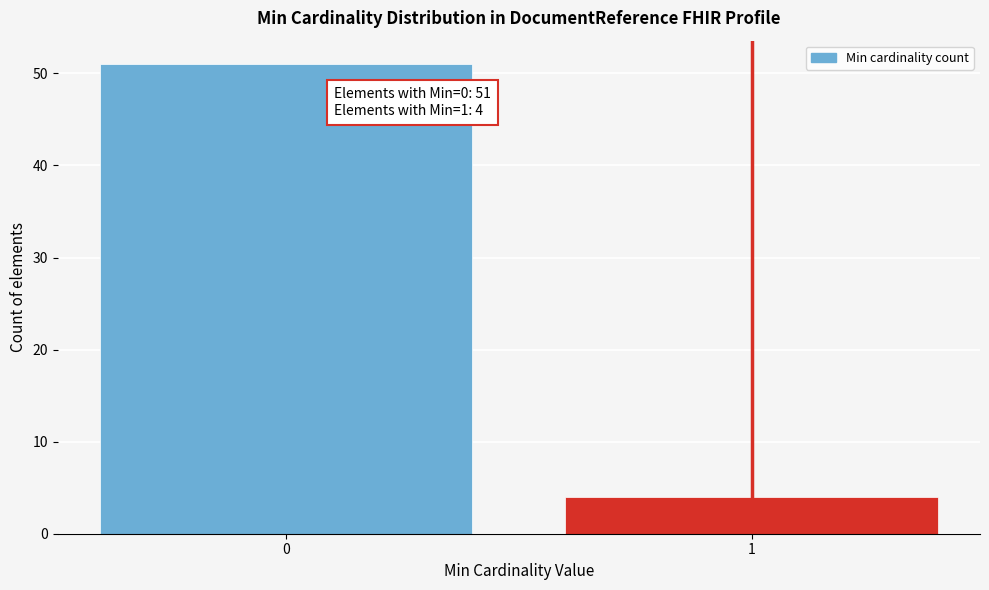

Reading left to right, transcribe all the data shown in this chart.

51	4